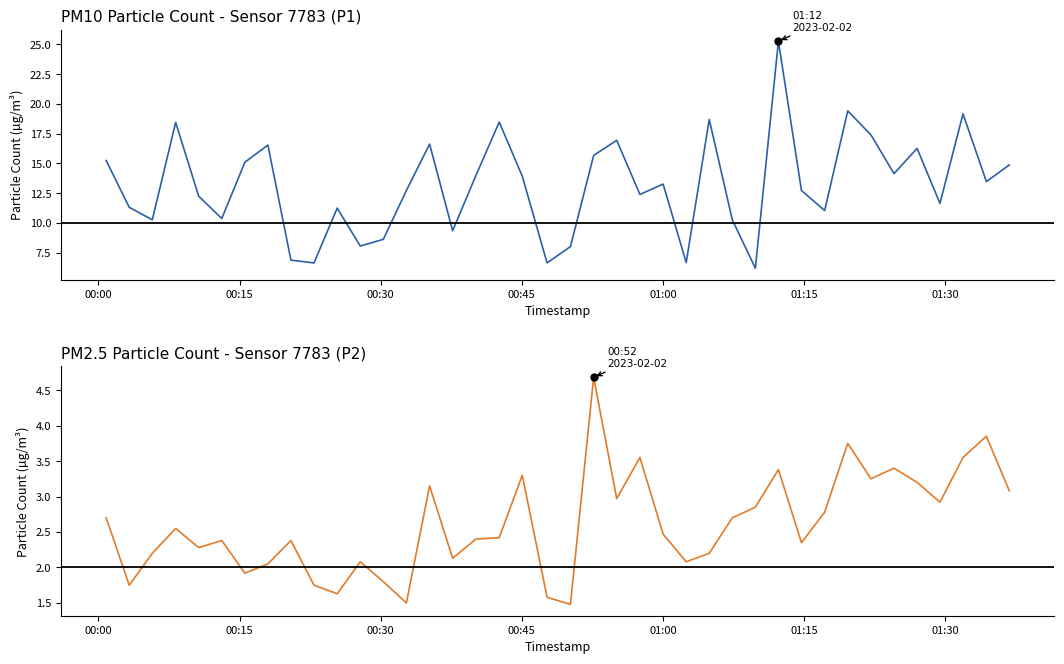

Is it true that P2 equals 1.5 at 34?

False